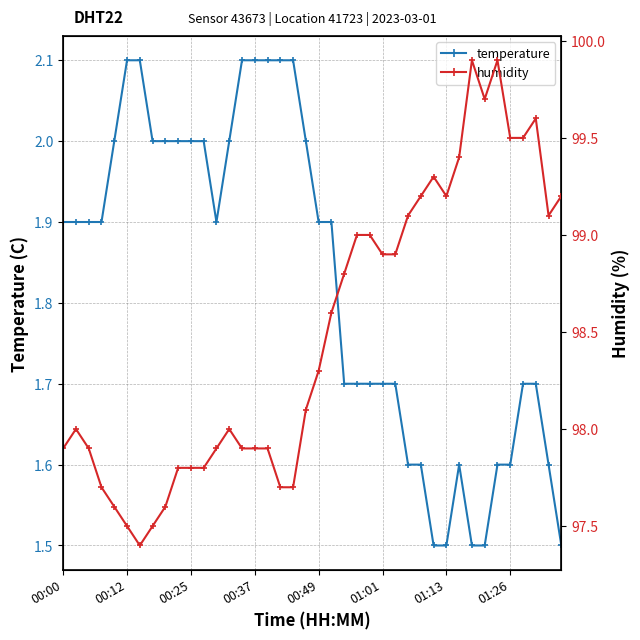

The temperature series shows 0.4 at 01:13. True or false?

False